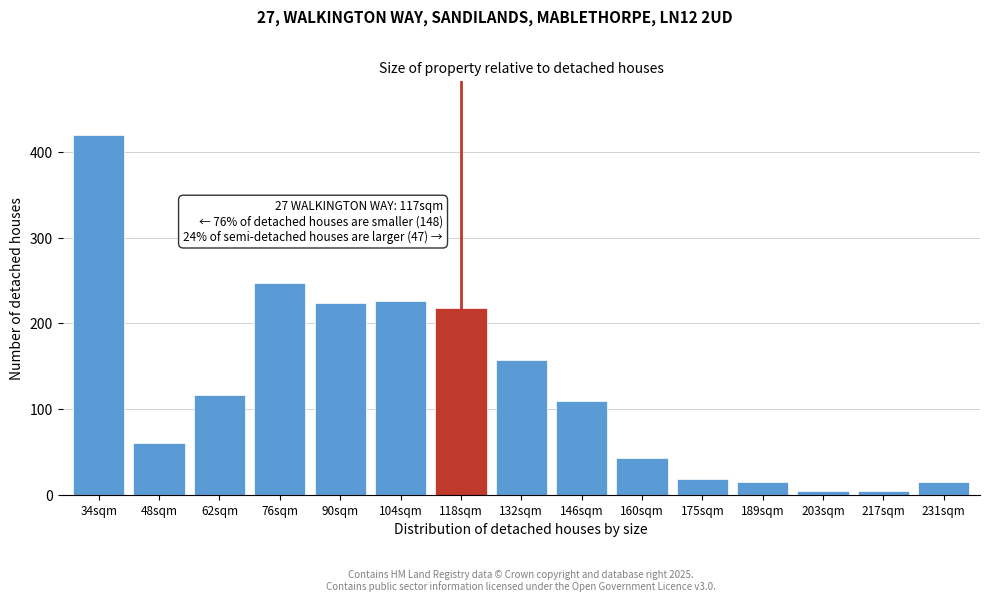

Reading left to right, transcribe all the data shown in this chart.

34sqm=420	48sqm=60	62sqm=117	76sqm=247	90sqm=224	104sqm=226	118sqm=218	132sqm=157	146sqm=110	160sqm=43	175sqm=19	189sqm=15	203sqm=4	217sqm=4	231sqm=15